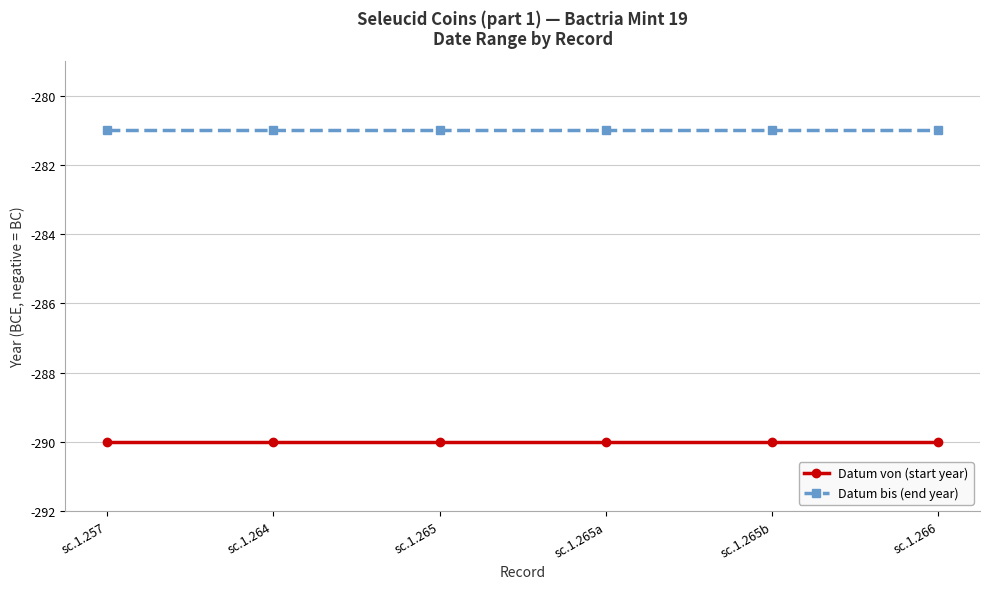

What is the minimum value shown in the chart?

-290